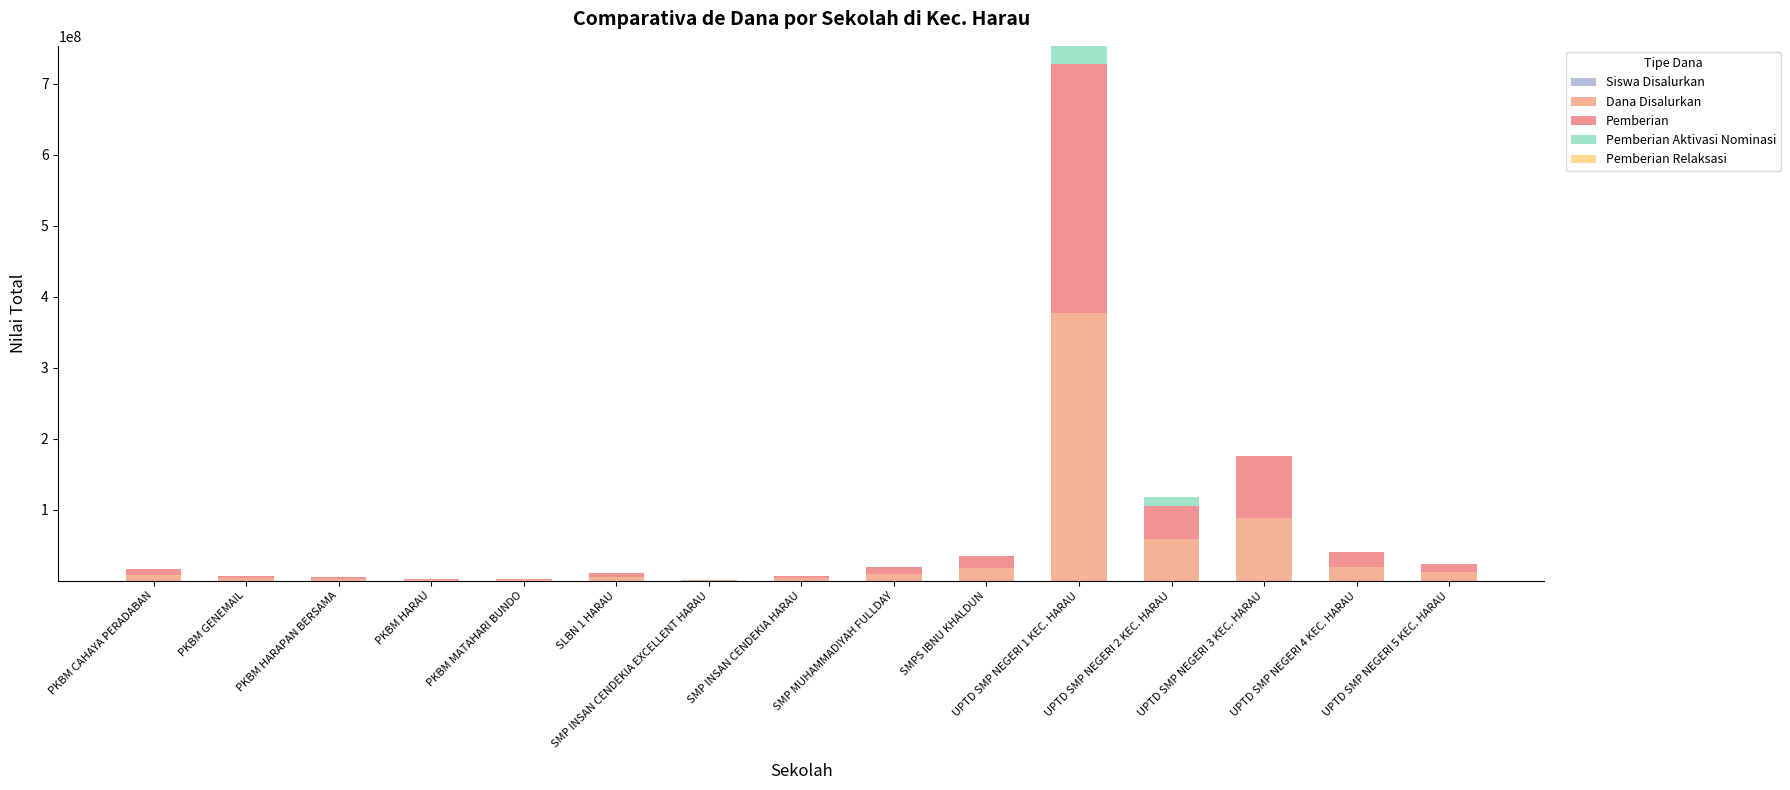

Rank the series at PKBM HARAU from lowest to highest value.

Pemberian Aktivasi Nominasi, Pemberian Relaksasi, Siswa Disalurkan, Dana Disalurkan, Pemberian